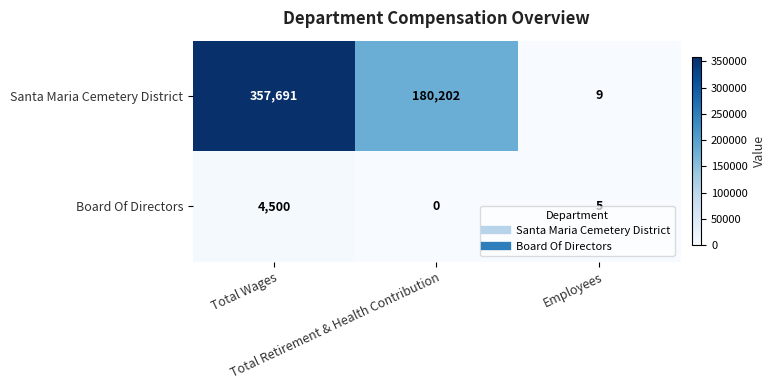

What is the maximum value for Board Of Directors?

4500